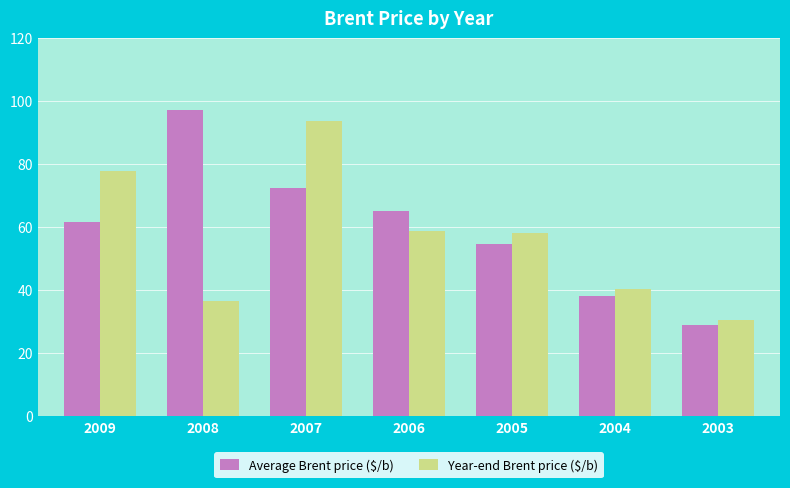

Read the Average Brent price ($/b) value at 2007.

72.4